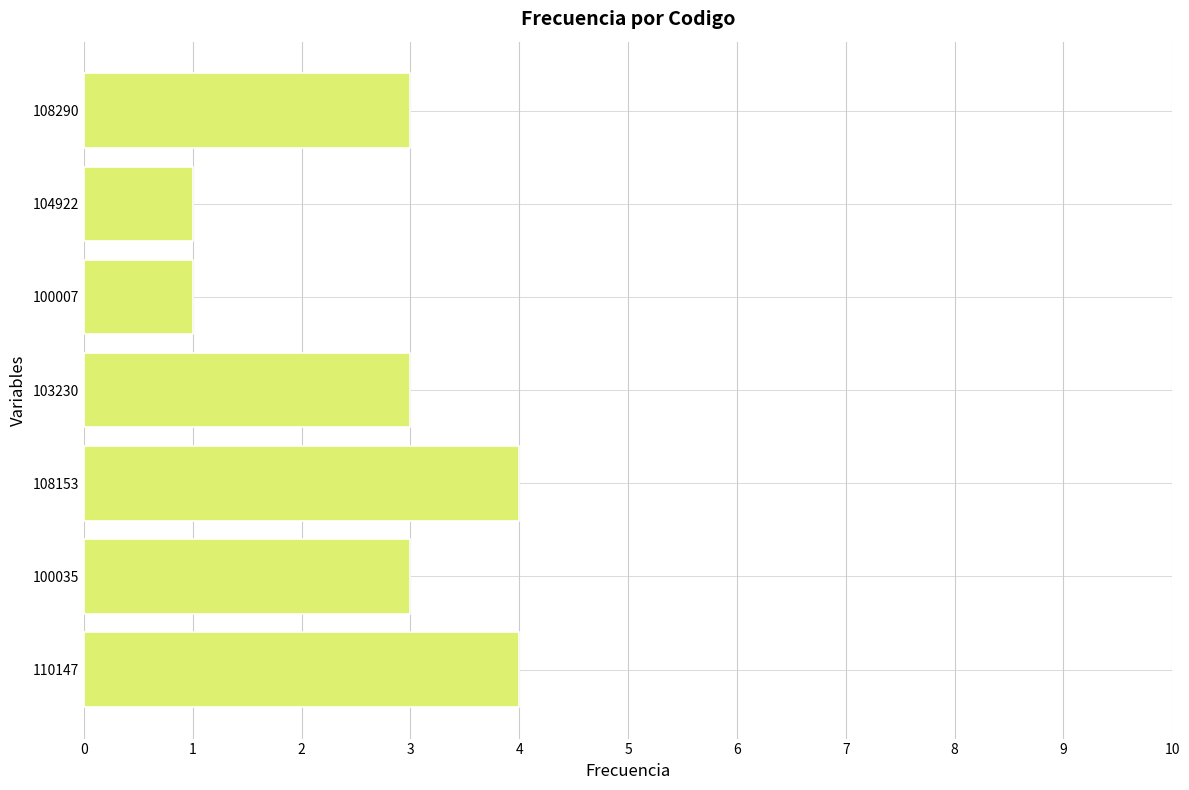

What is the difference between the maximum and minimum values?

3